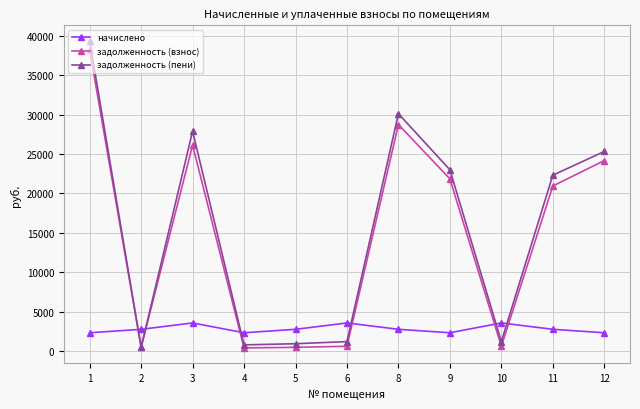

What is the maximum value for начислено?

3552.0